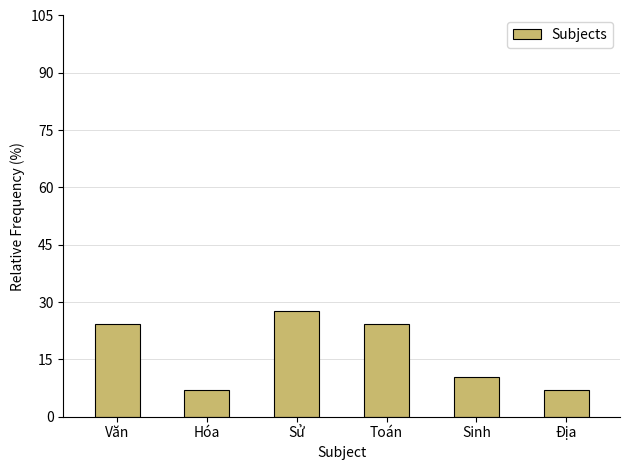

Reading right to left, list all the values displayed in this chart.

6.9	10.3	24.1	27.6	6.9	24.1